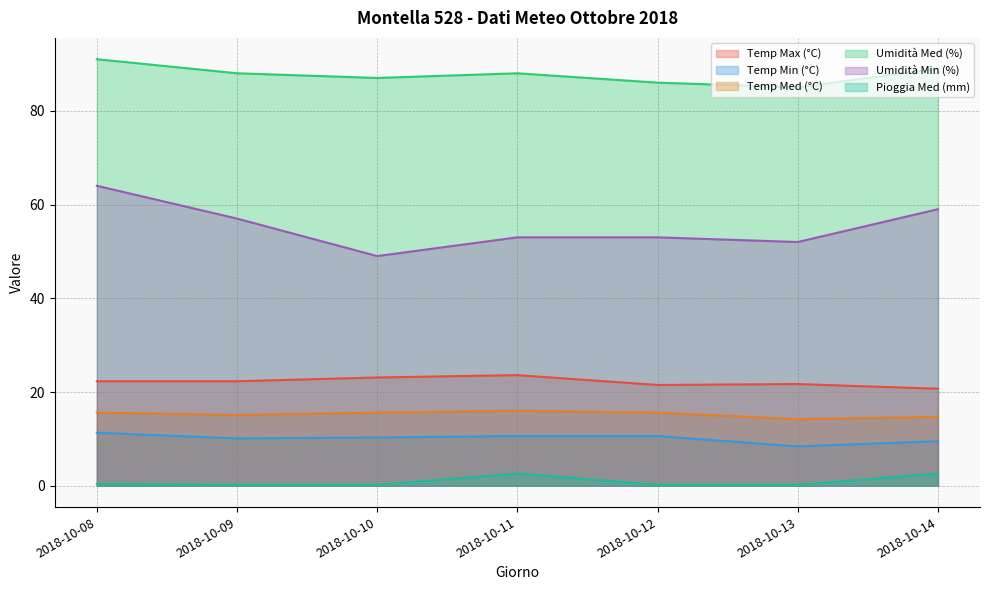

How many interior local valleys does the Temp Min (°C) series have?

2